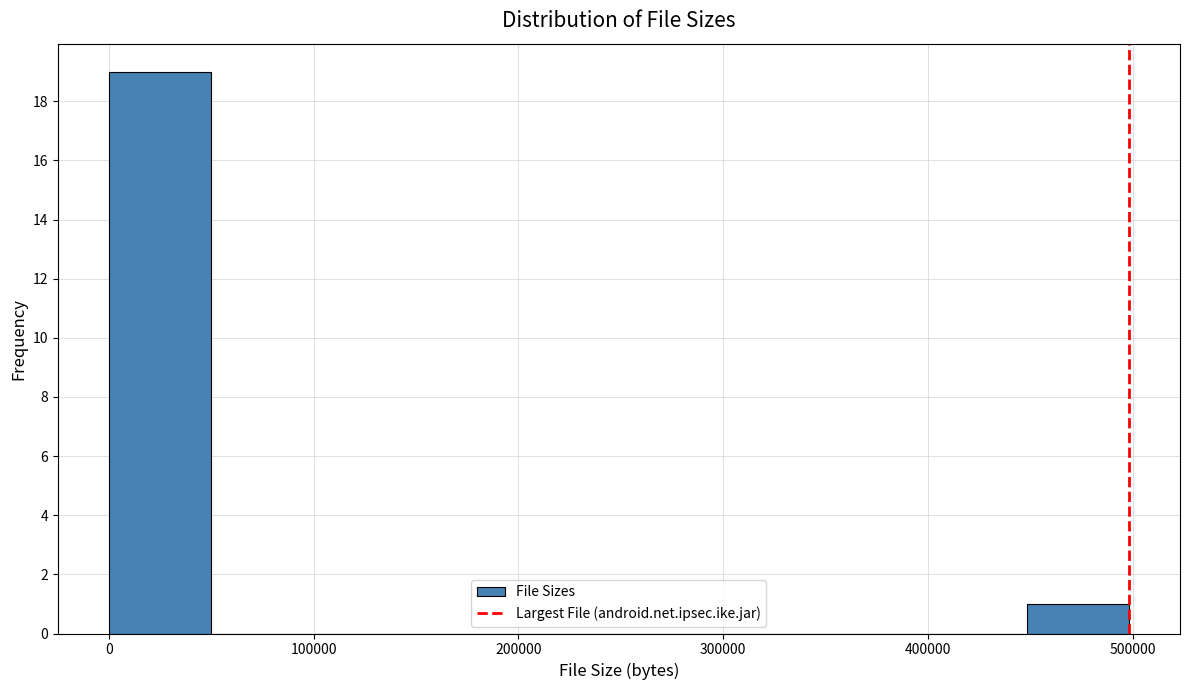

Reading left to right, transcribe this chart: for each bar, give the range it covers on the x-axis and its height. Neither the bar edges nor the heights are printed on the chart, so give them approximately, as read against the axes.

0 to 50000: 19
50000 to 100000: 0
100000 to 150000: 0
150000 to 200000: 0
200000 to 250000: 0
250000 to 300000: 0
300000 to 350000: 0
350000 to 400000: 0
400000 to 450000: 0
450000 to 500000: 1